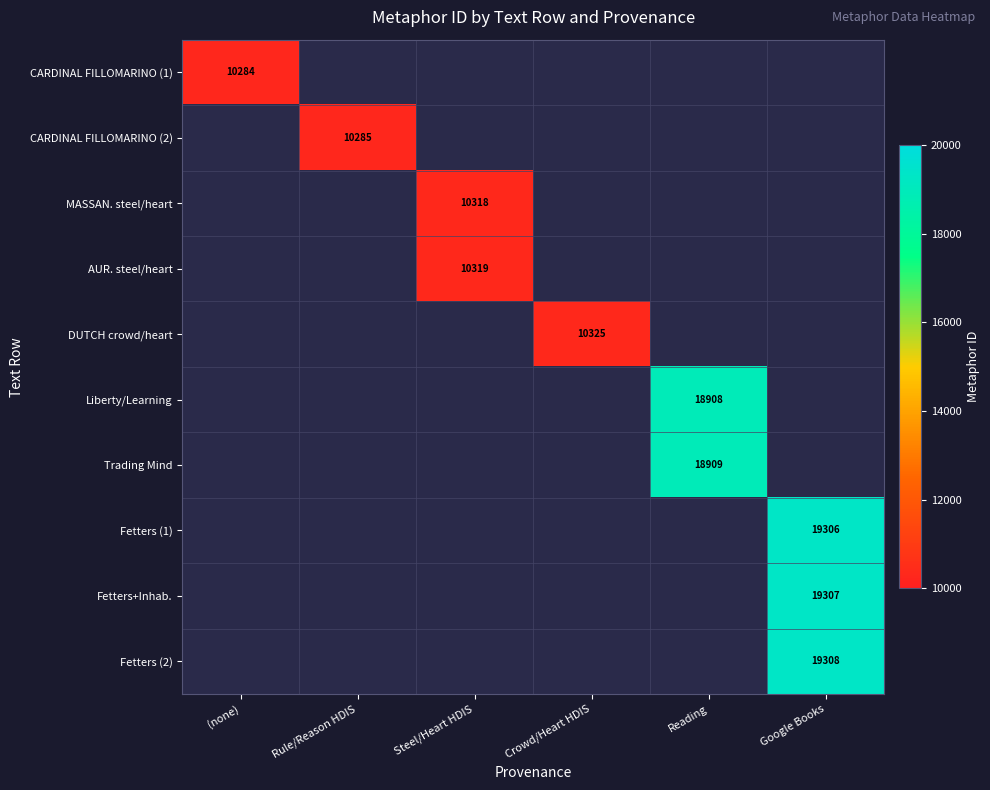

True or false: DUTCH crowd/heart has a value of 10325 at Crowd/Heart HDIS.

True